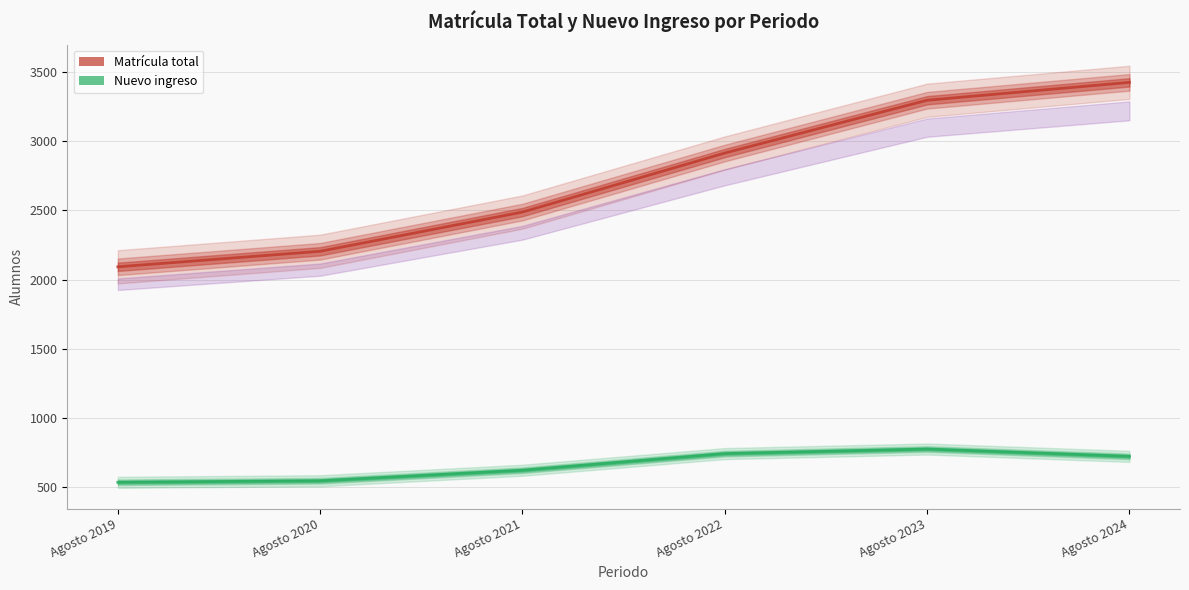

Where does the Nuevo ingreso series first go above 724?

Agosto 2022